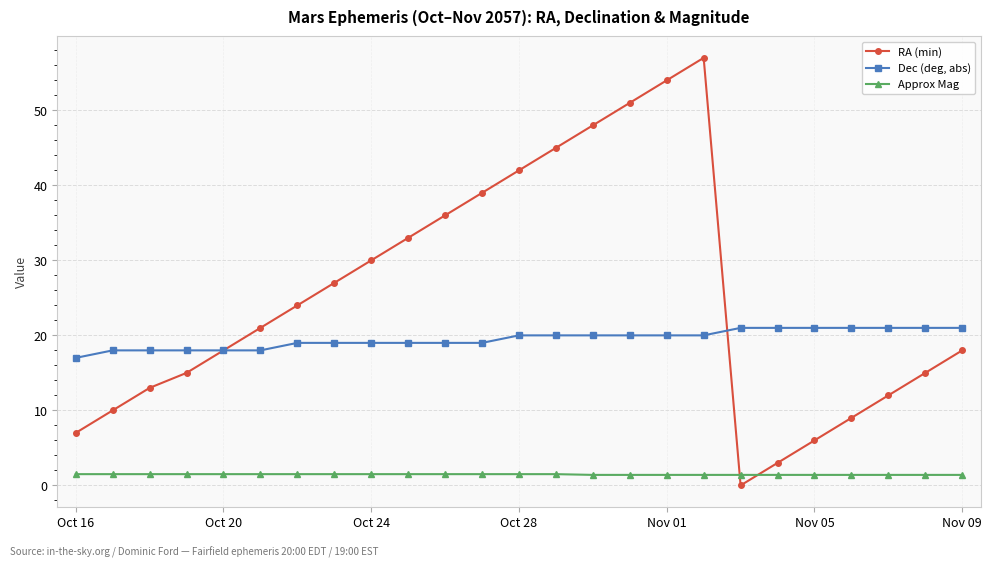

What is the maximum value shown in the chart?

57.0